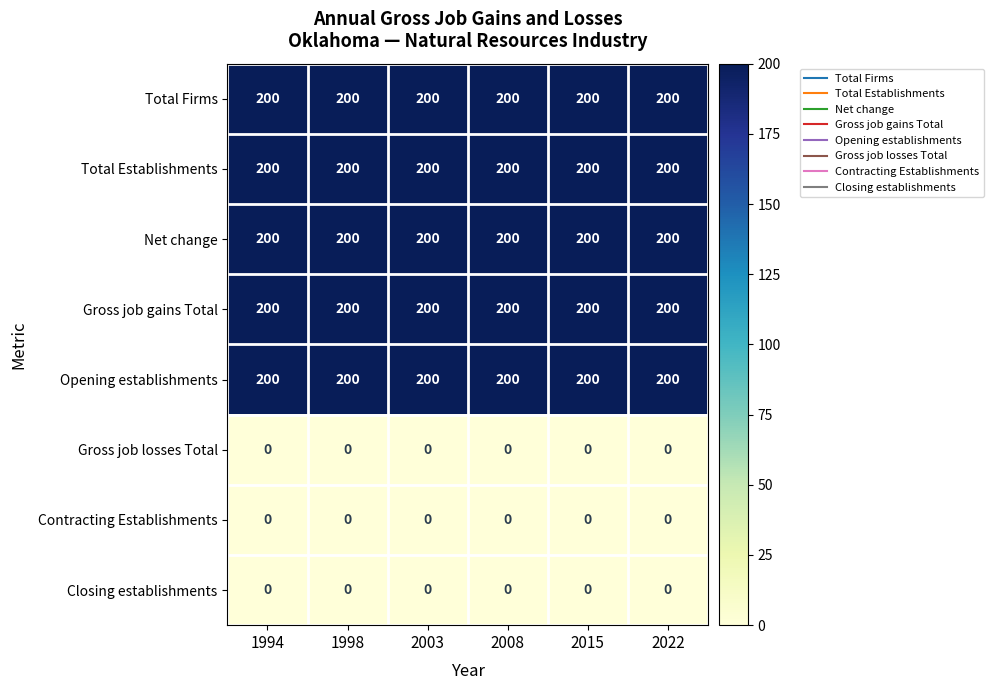

What is the spread (max minus min) of values at 2015?

200